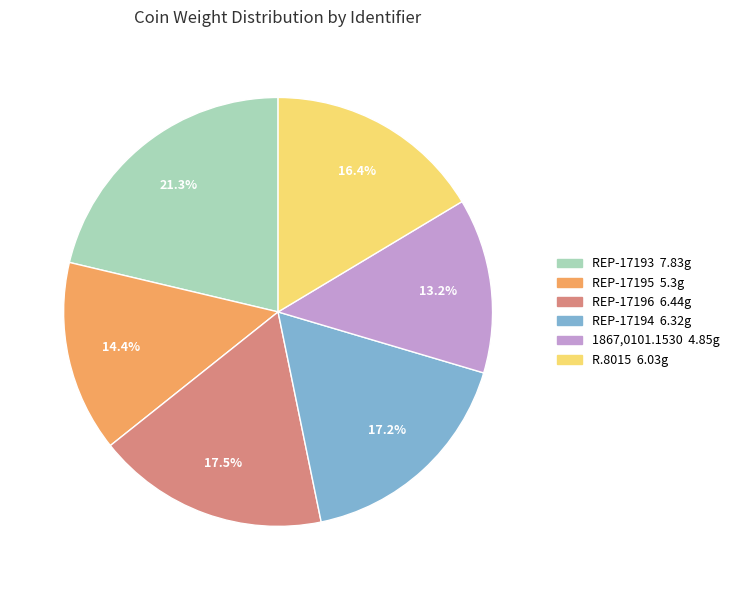

What is the smallest slice in the pie chart?

1867,0101.1530